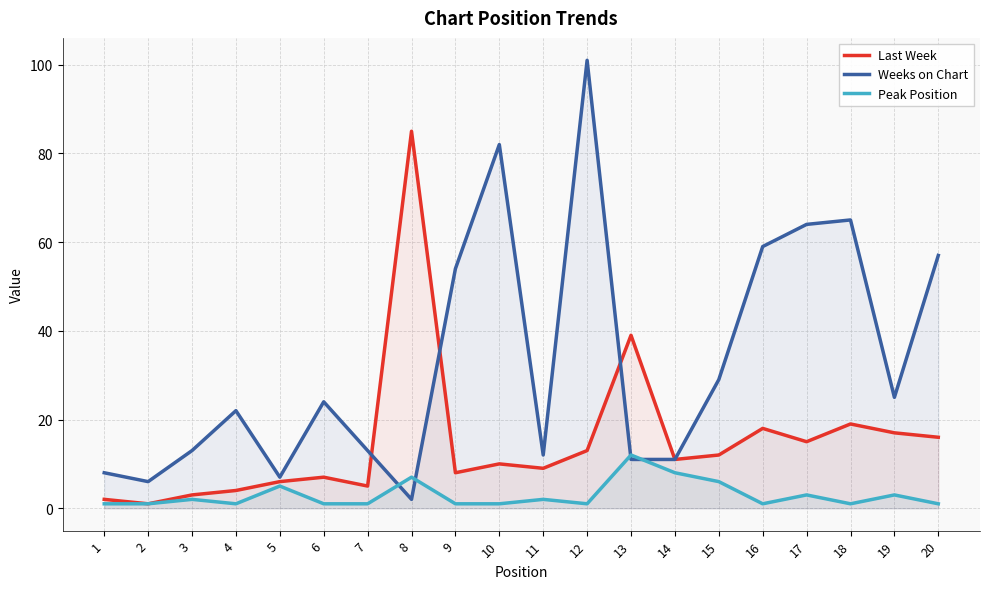

Between 8 and 20, which is larger?

8